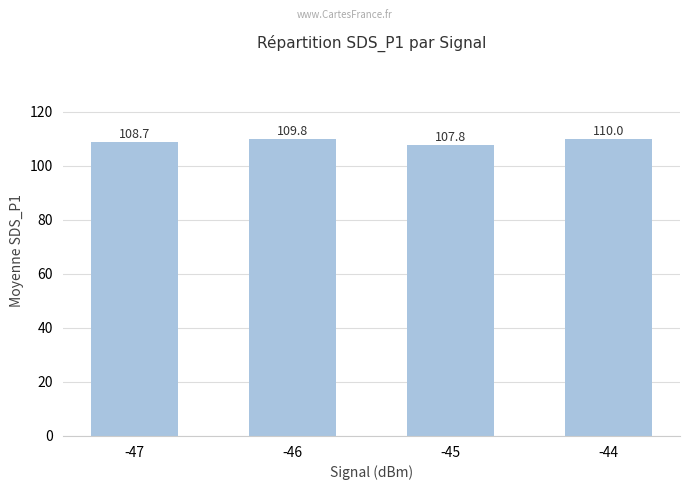

Where does the data first go above 109?

-46